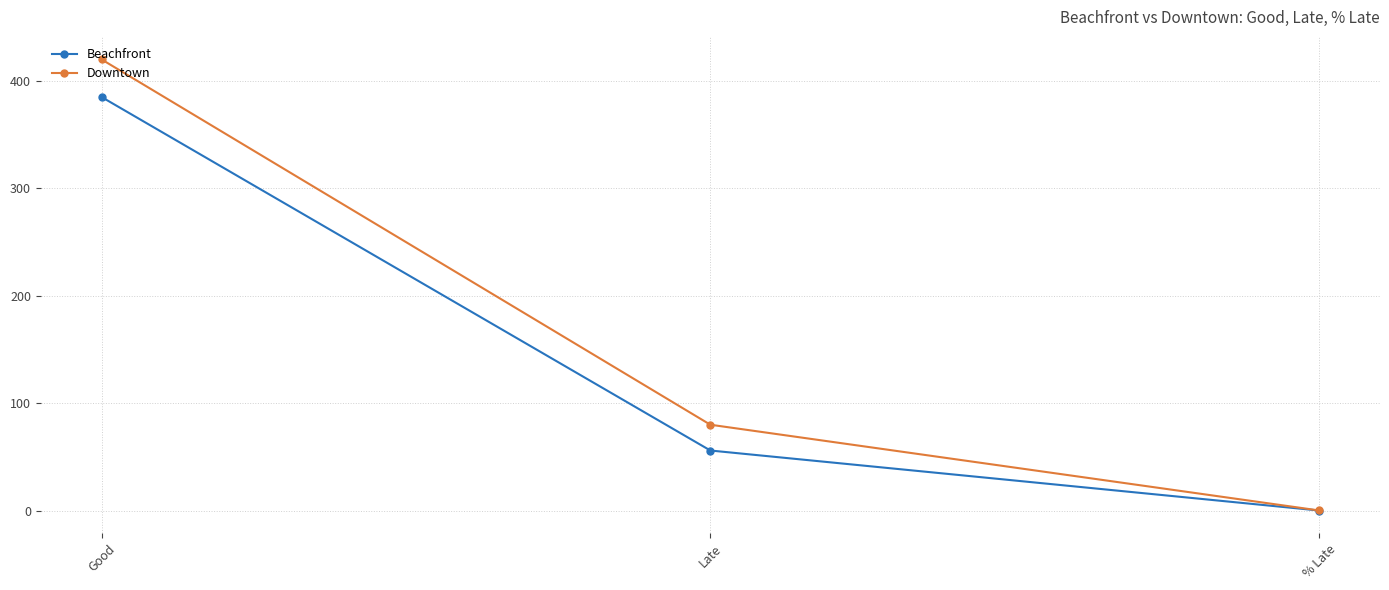

Which series has the largest total across all categories?

Downtown